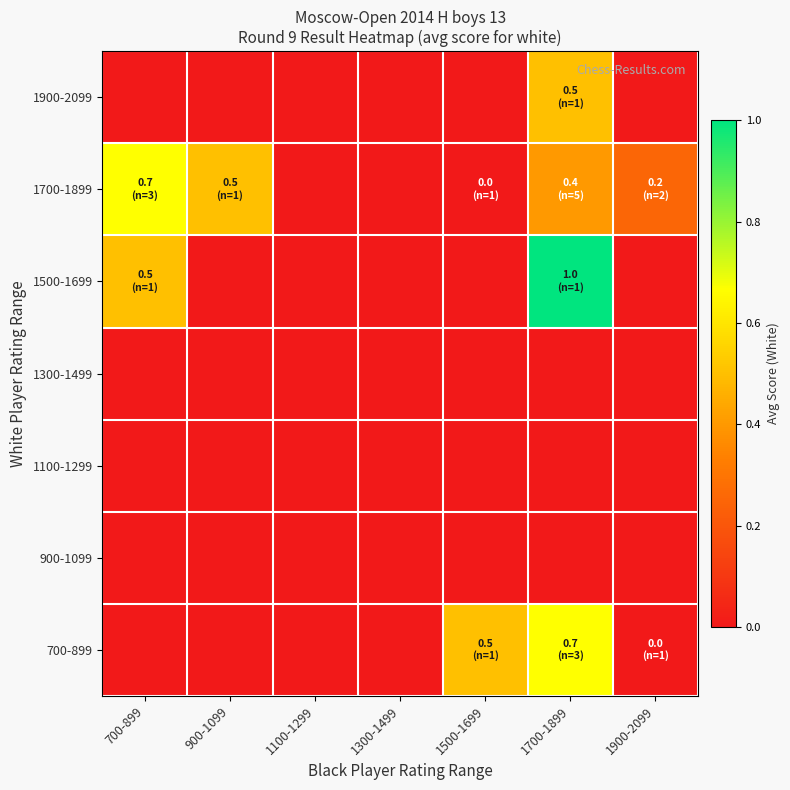

At which category is the sum across all series the highest?

1700-1899